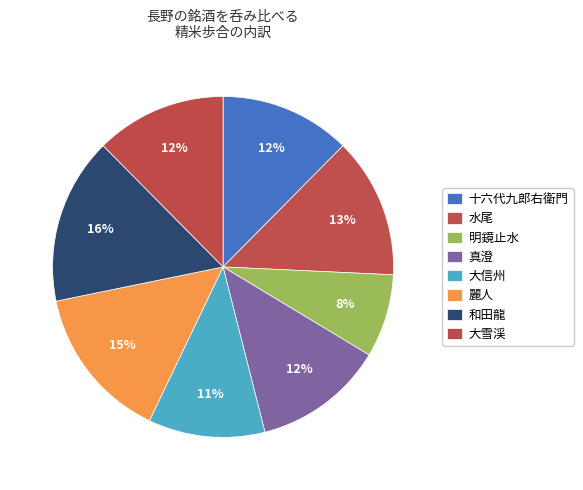

Is it true that 和田龍 is 5% of the pie?

False